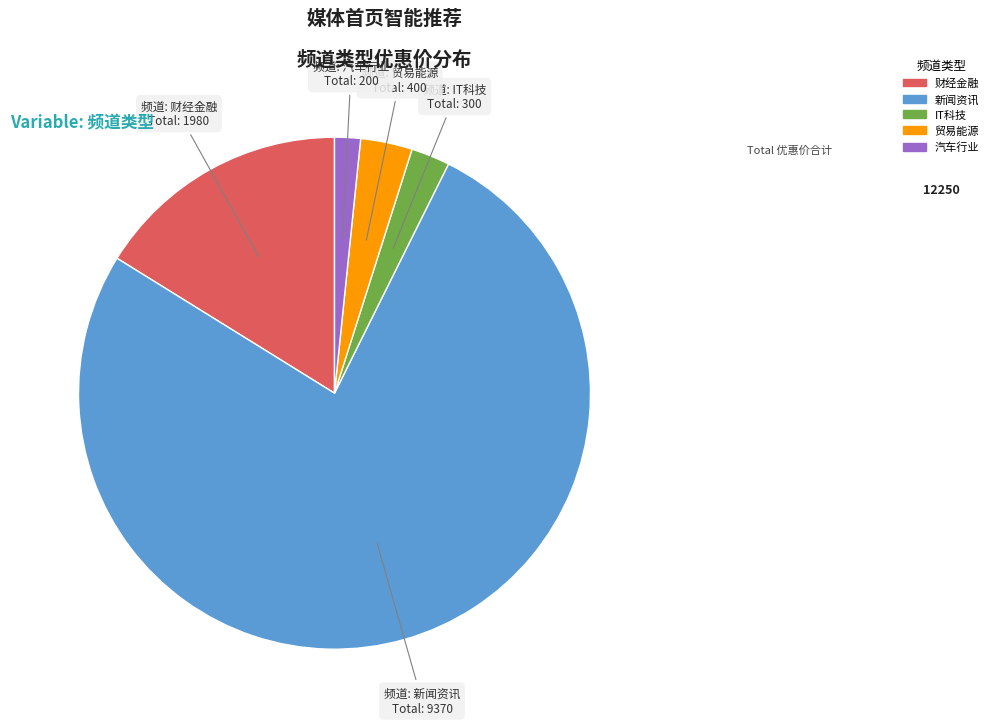

Is it true that 汽车行业 is 2% of the pie?

True